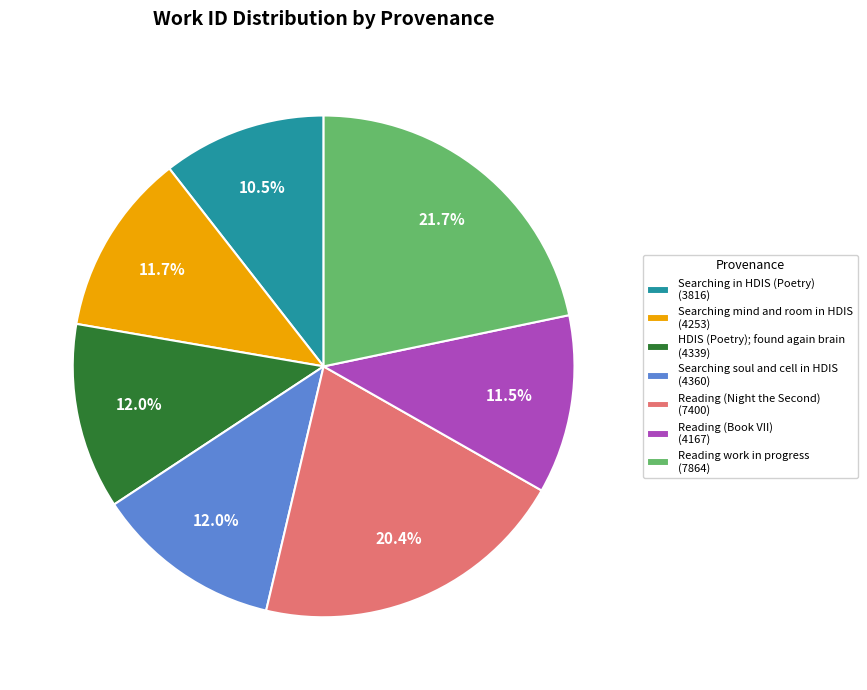

Do Searching in HDIS (Poetry) (3816) and HDIS (Poetry); found again brain (4339) together represent more than half of the pie?

No